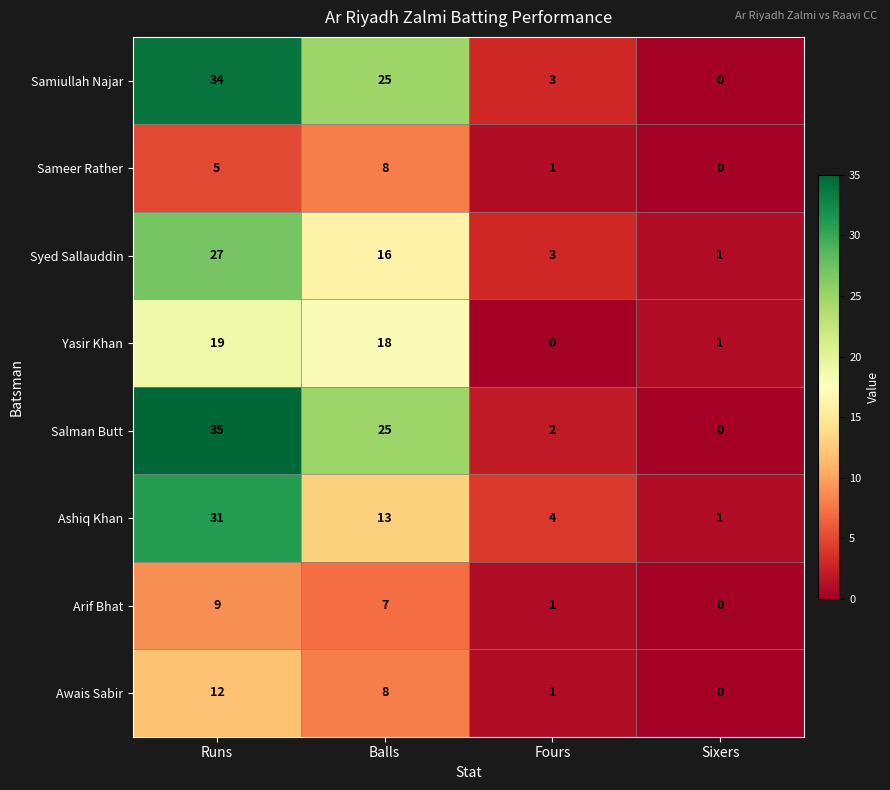

At which label does Syed Sallauddin first exceed 16?

Runs